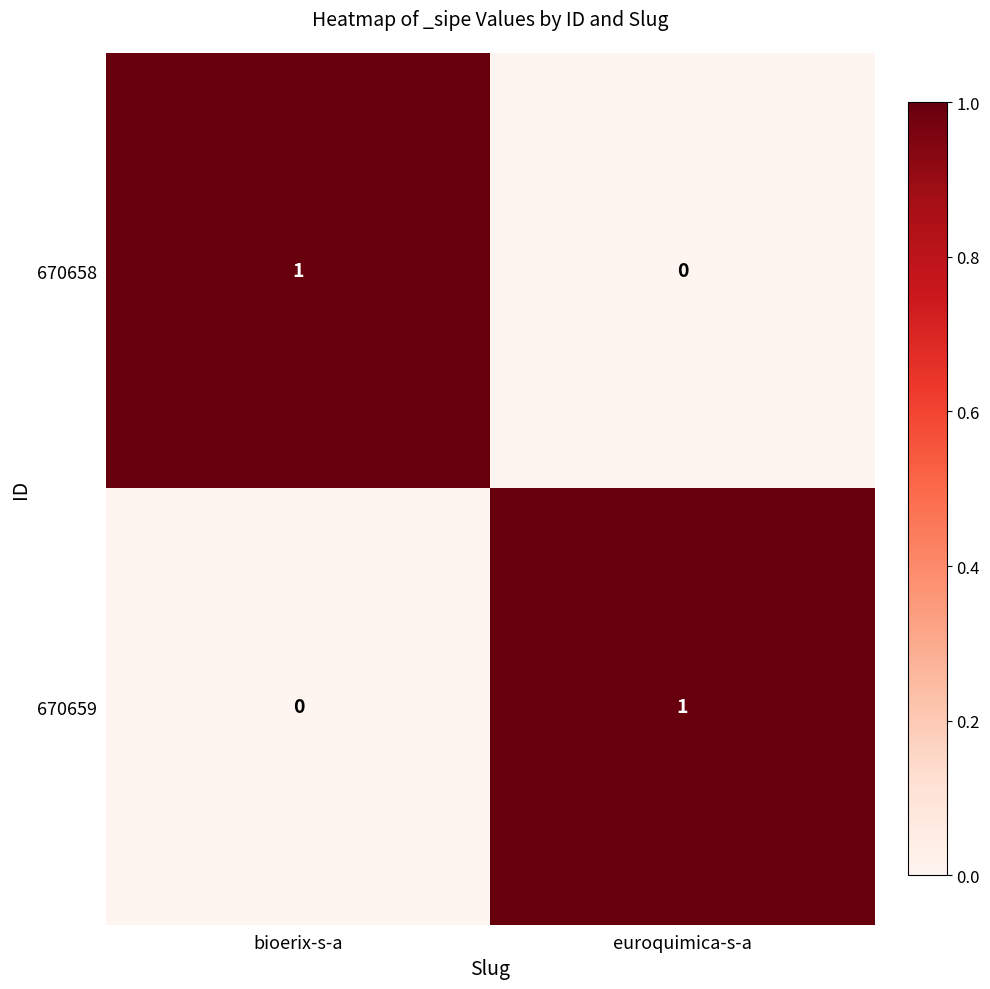

The value of 670659 at euroquimica-s-a is 0. True or false?

False